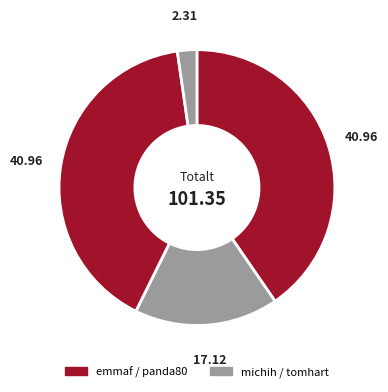

Which category has the biggest portion of the pie?

emmaf